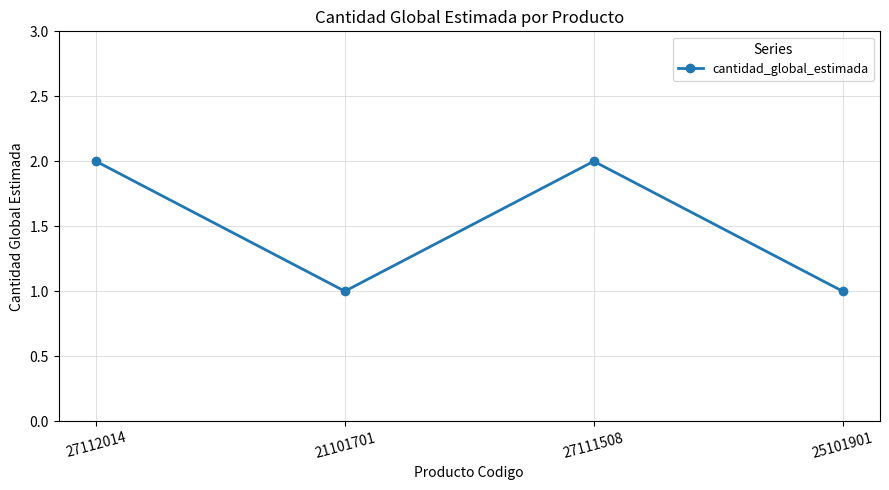

What is the sum of all values?

6